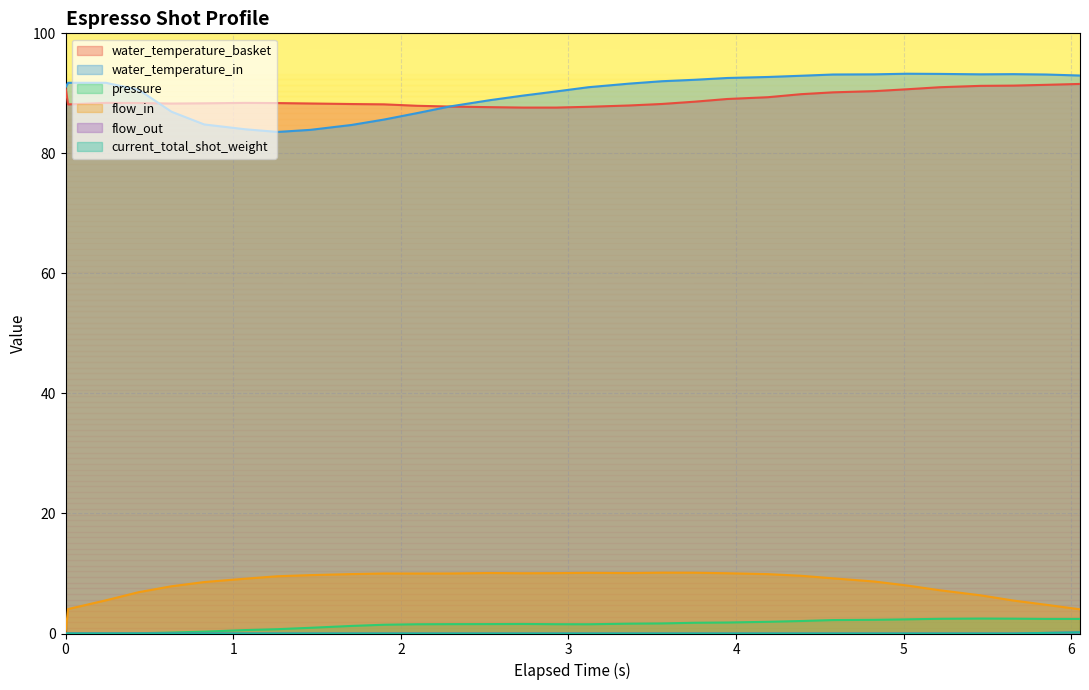

True or false: current_total_shot_weight has a value of 0.0 at 3.362.

True